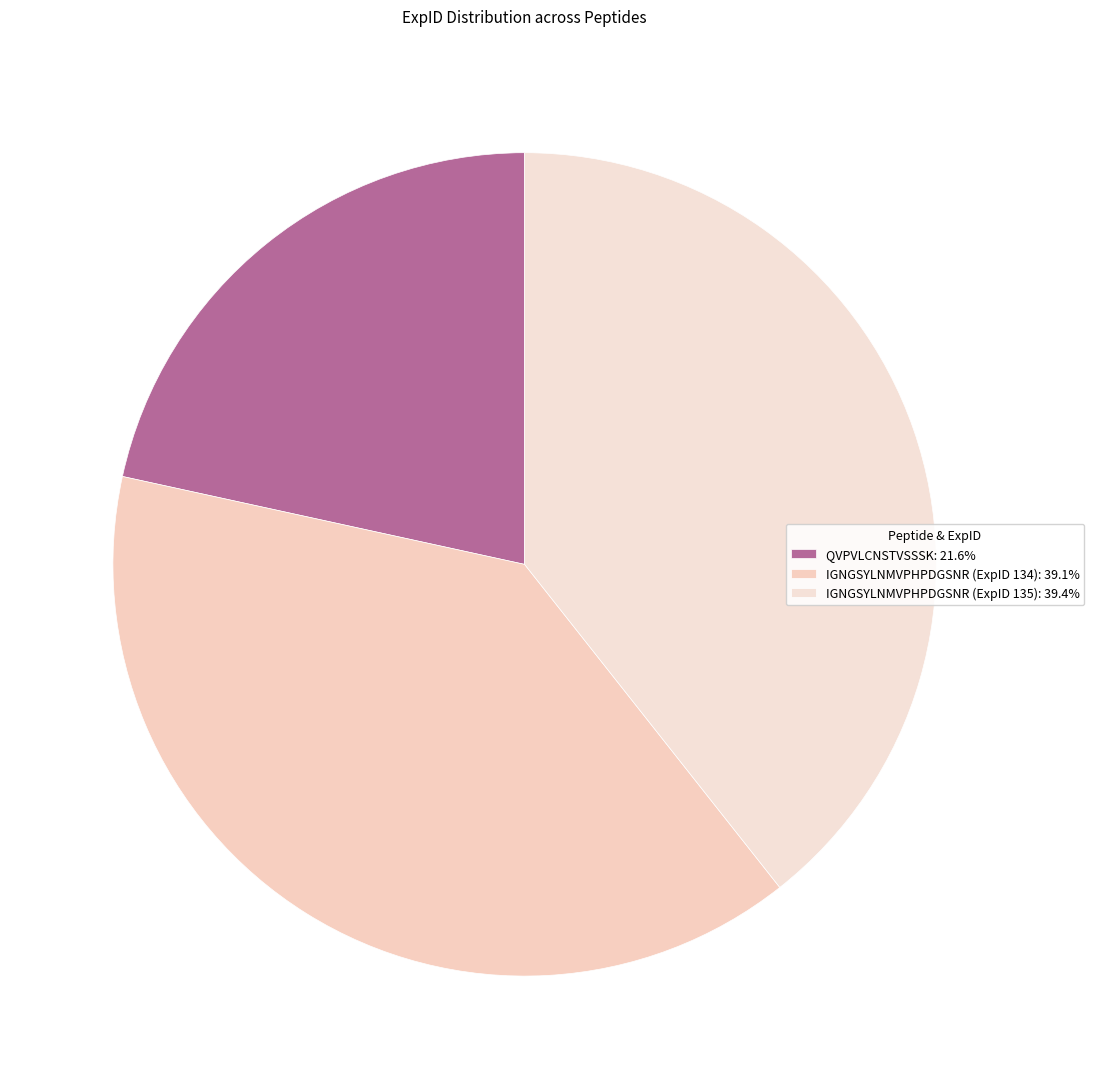

Which slice is the smallest?

QVPVLCNSTVSSSK